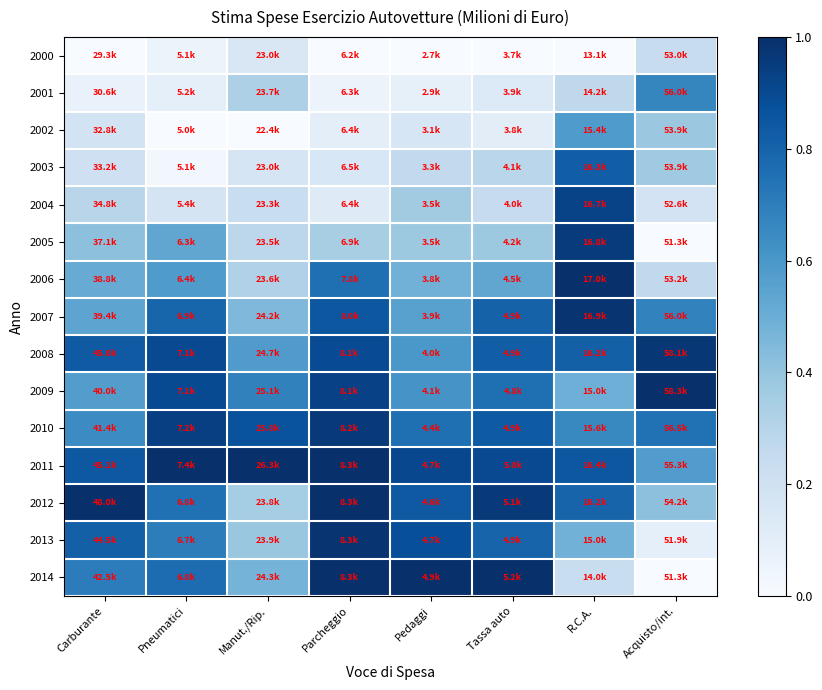

At how many categories does at least one series exceed 0?

8